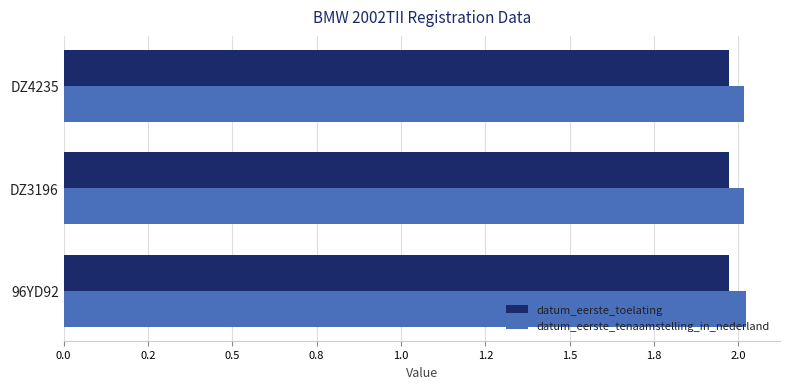

What are all the series names shown in the legend?

datum_eerste_toelating, datum_eerste_tenaamstelling_in_nederland